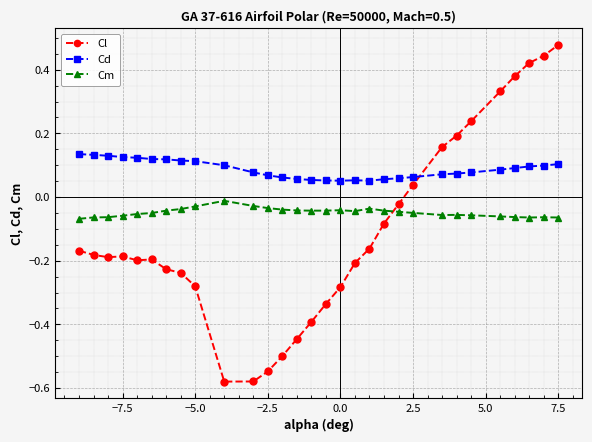

What is the sum of all Cm values?

-1.5